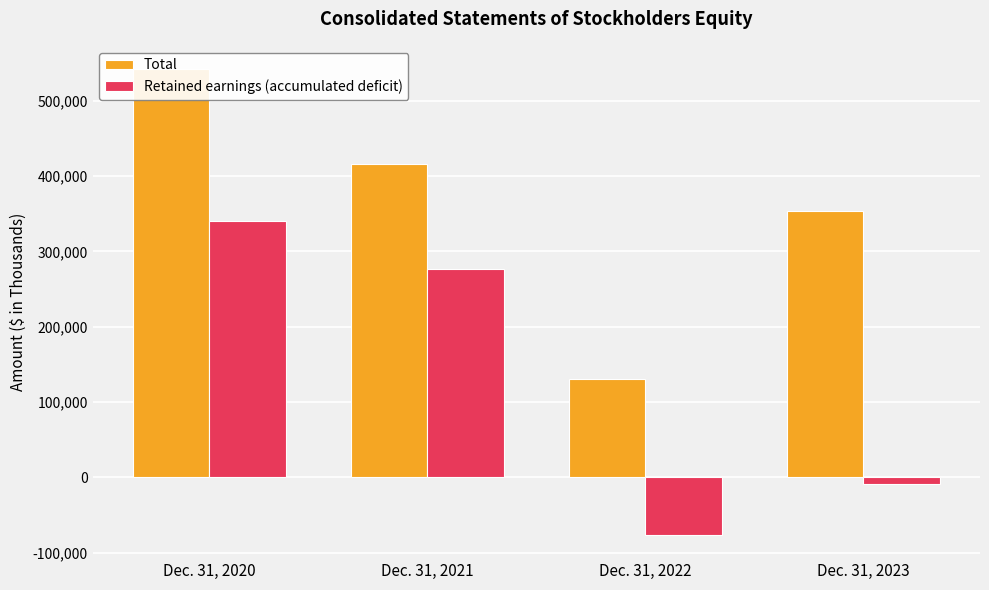

What are all the series names shown in the legend?

Total, Retained earnings (accumulated deficit)